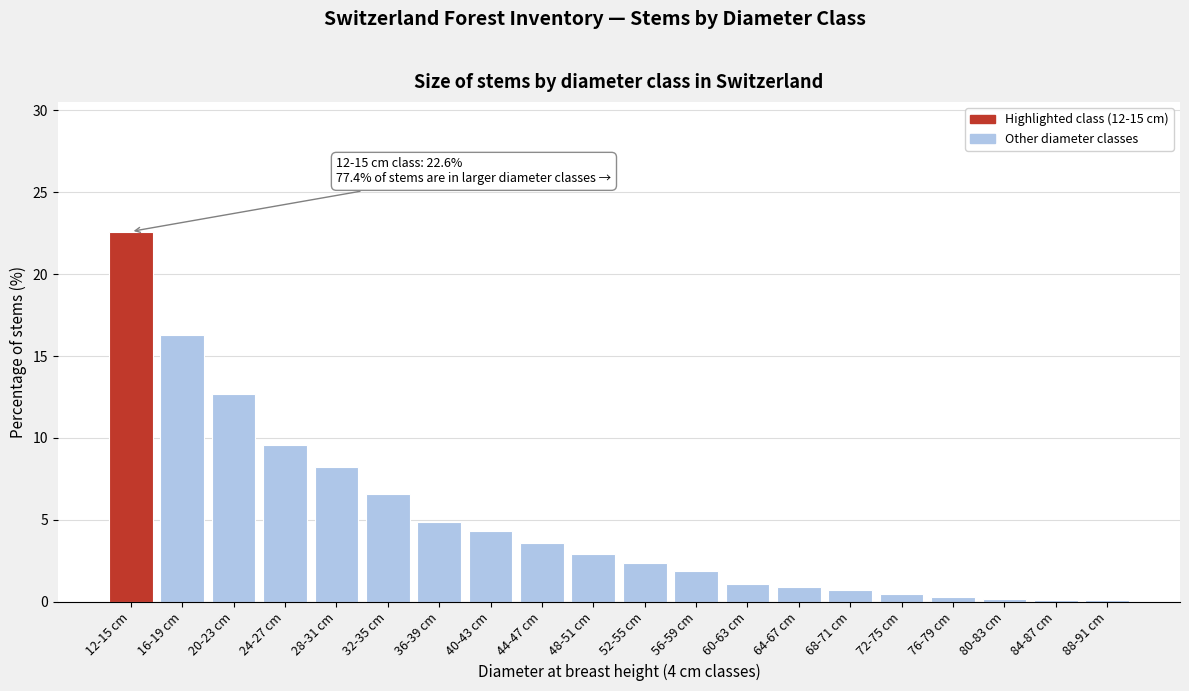

Between 28-31 cm and 56-59 cm, which is larger?

28-31 cm